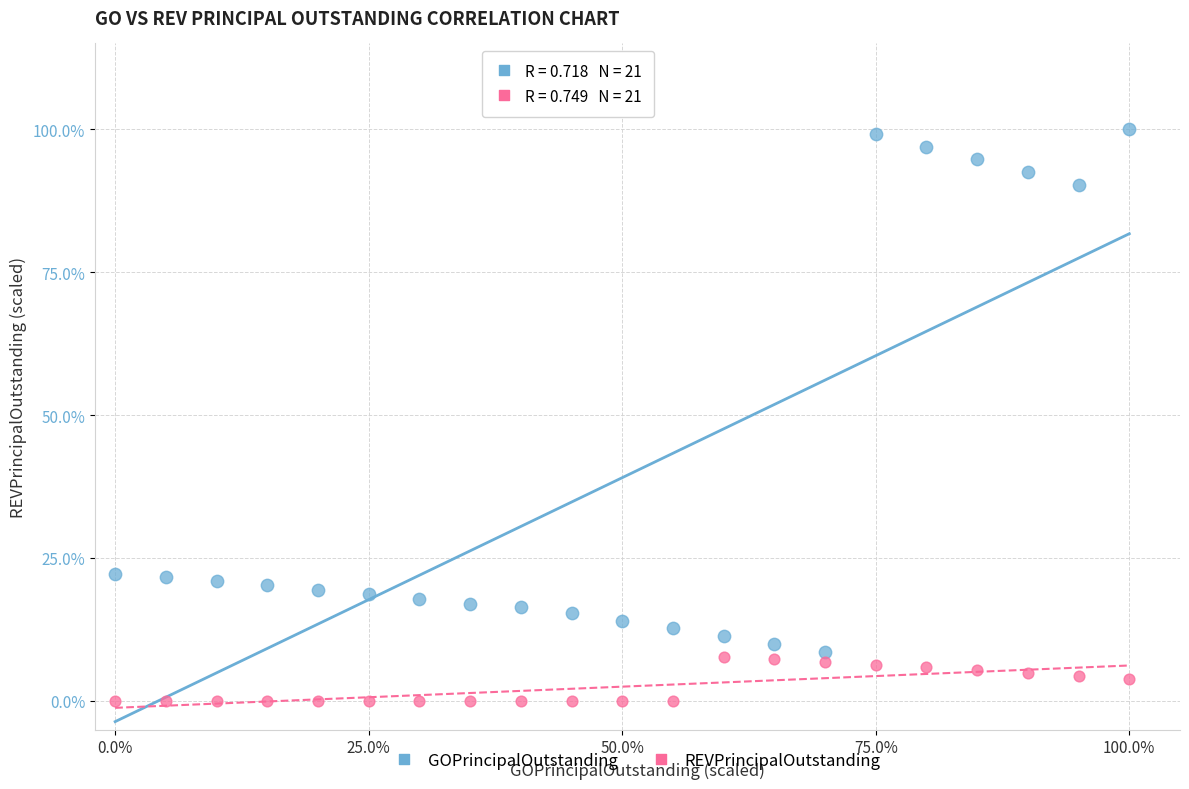

Which series contains the lowest Y value?

REVPrincipalOutstanding